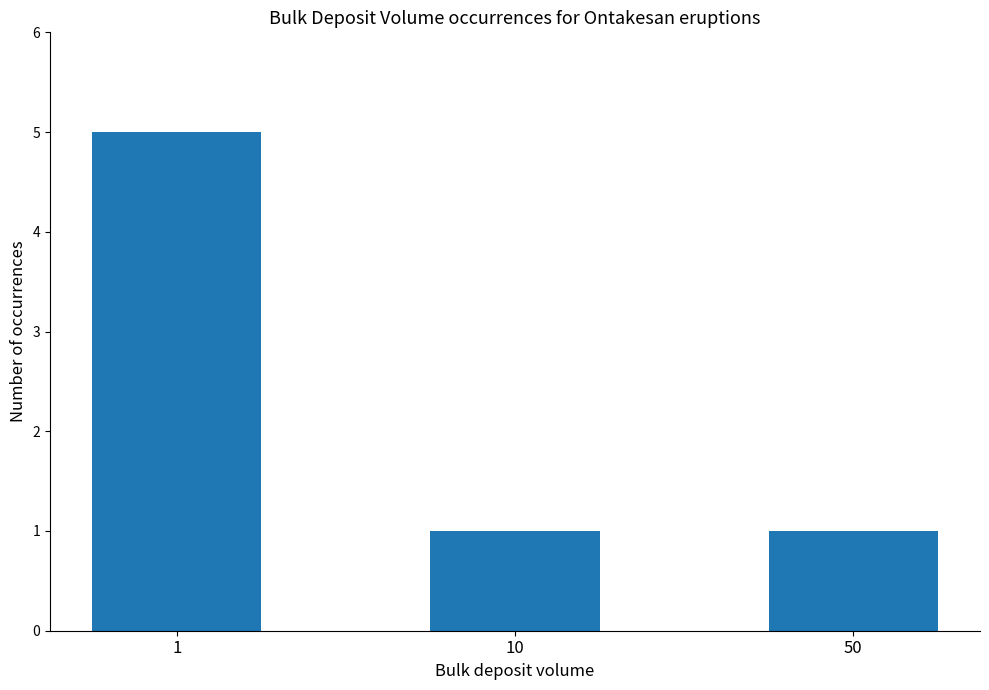

Which category has the highest value across all series?

1